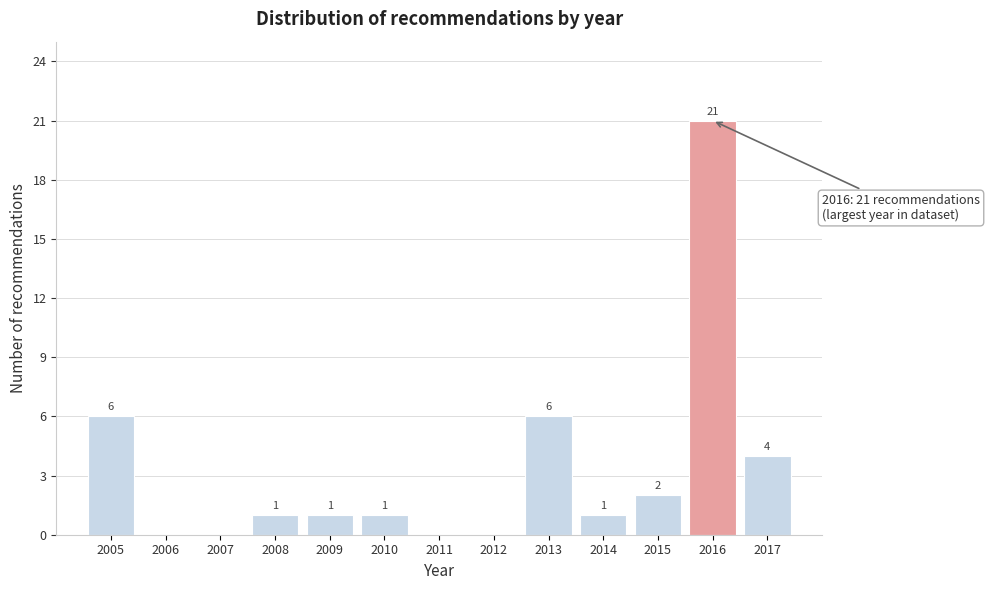

Reading left to right, list all the values displayed in this chart.

2005=6	2006=0	2007=0	2008=1	2009=1	2010=1	2011=0	2012=0	2013=6	2014=1	2015=2	2016=21	2017=4